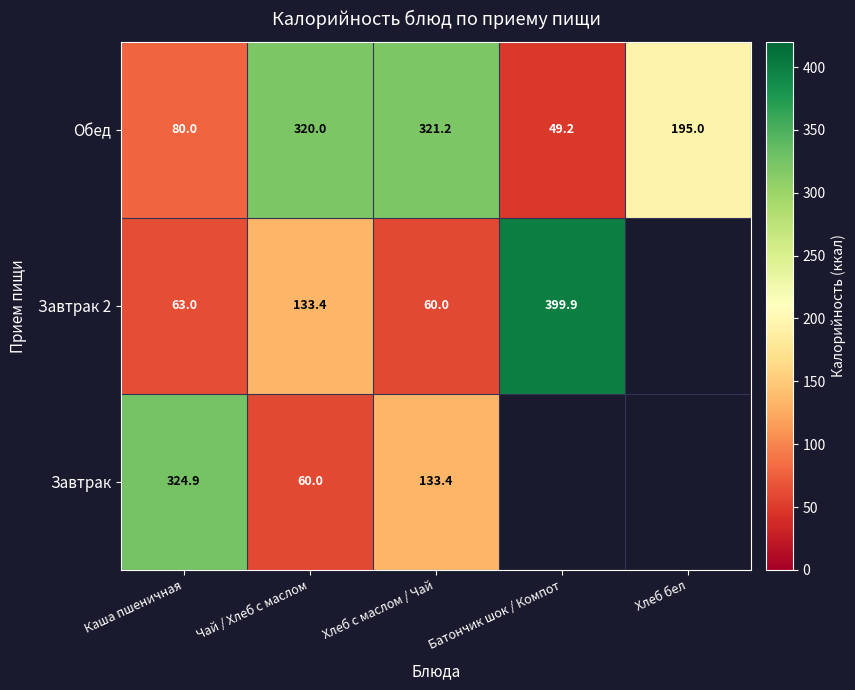

At which category is the sum across all series the highest?

Хлеб с маслом / Чай